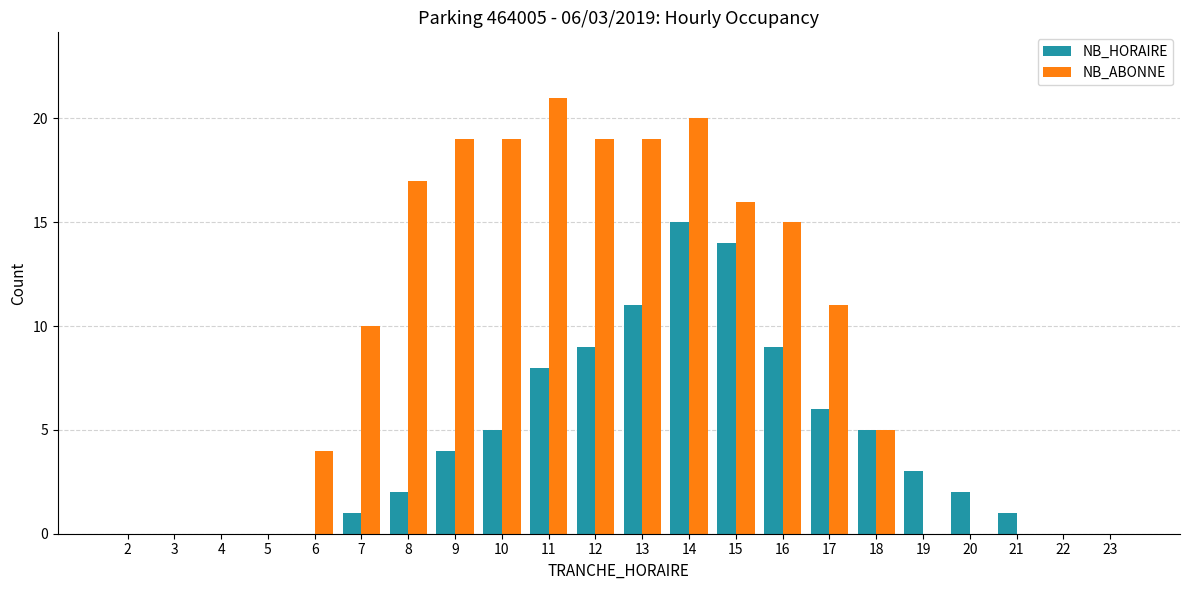

What is the maximum value shown in the chart?

21